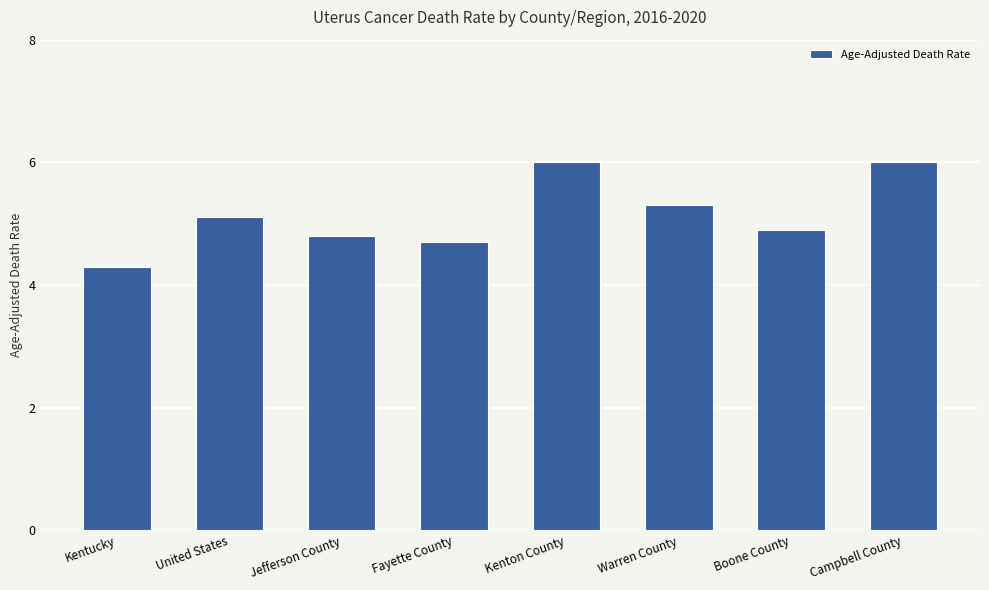

True or false: the data shows 4.3 at Kentucky.

True